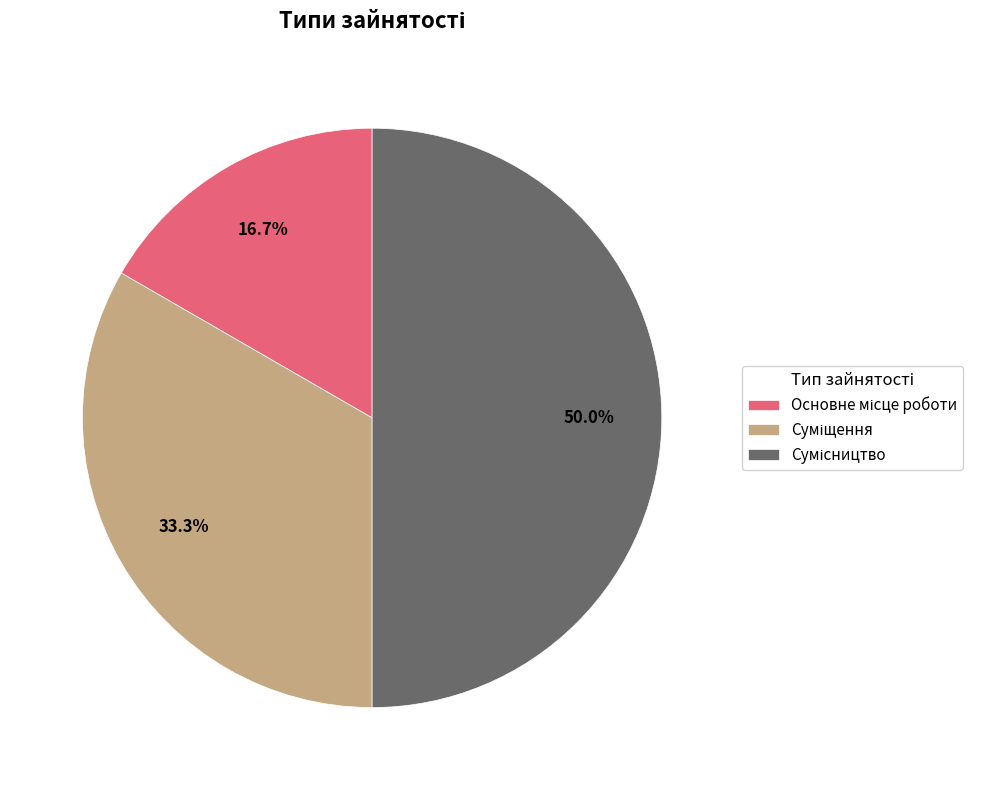

To the nearest percent, what percentage of the pie is Сумісництво?

50%